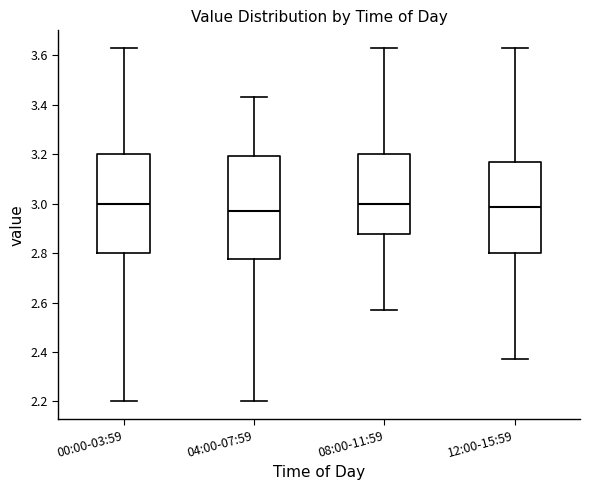

Reading left to right, read every box against the y-axis: the position of its median line, the range the box covers, and the ends of its whiskers. The values are not printed on the chart, so give them approximately, as read against the axis.

00:00-03:59: median 3.00, box 2.80 to 3.20, whiskers 2.20 to 3.64
04:00-07:59: median 2.98, box 2.78 to 3.20, whiskers 2.20 to 3.44
08:00-11:59: median 3.00, box 2.88 to 3.20, whiskers 2.58 to 3.64
12:00-15:59: median 2.98, box 2.80 to 3.18, whiskers 2.38 to 3.64